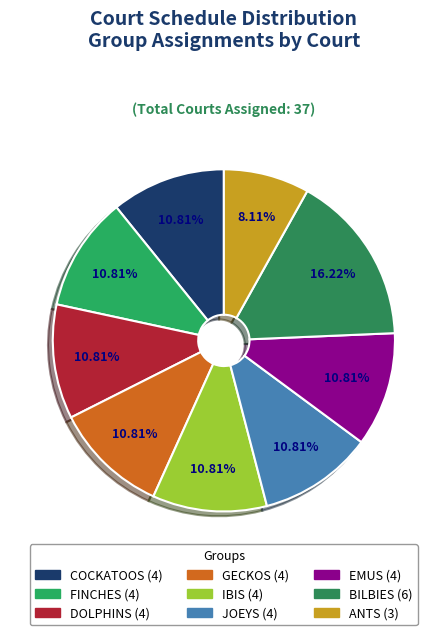

How many slices are in this pie chart?

9